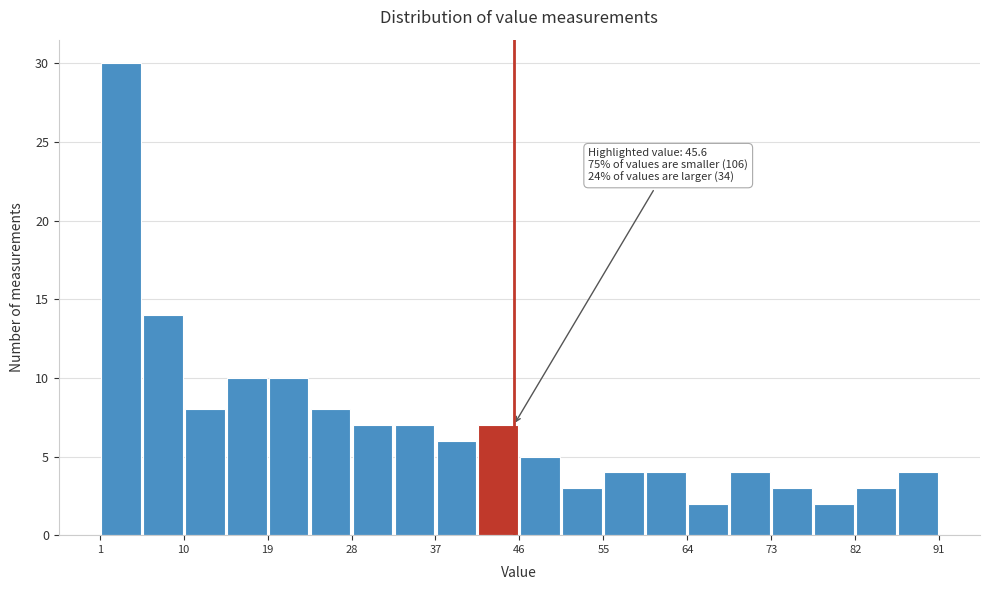

Which range on the x-axis has the tallest bar?

1 to 6